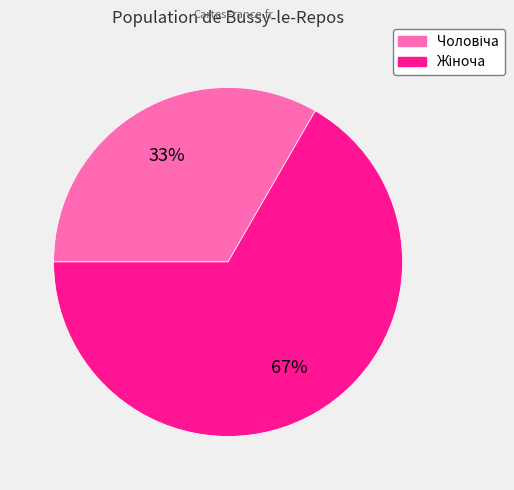

To the nearest percent, what is the average slice percentage?

50%